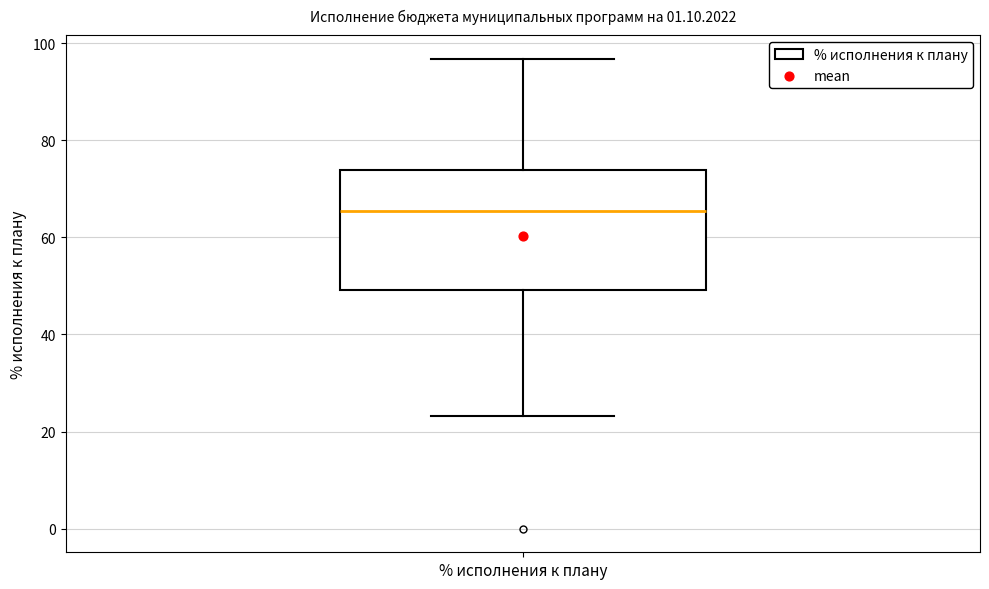

Read this box plot against the y-axis: the position of the median line, the range covered by the box, and the ends of both whiskers. The values are not printed on the chart, so give them approximately, as read against the axis.

median 66, box 50 to 74, whiskers 24 to 96